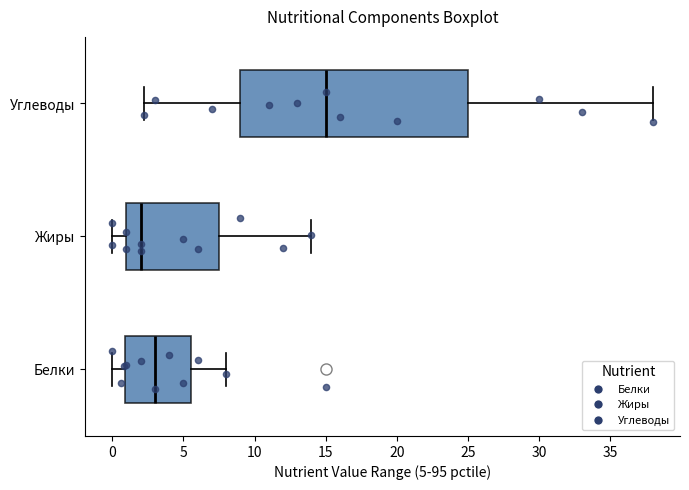

Which box is the widest, from its left edge to its right edge?

Углеводы